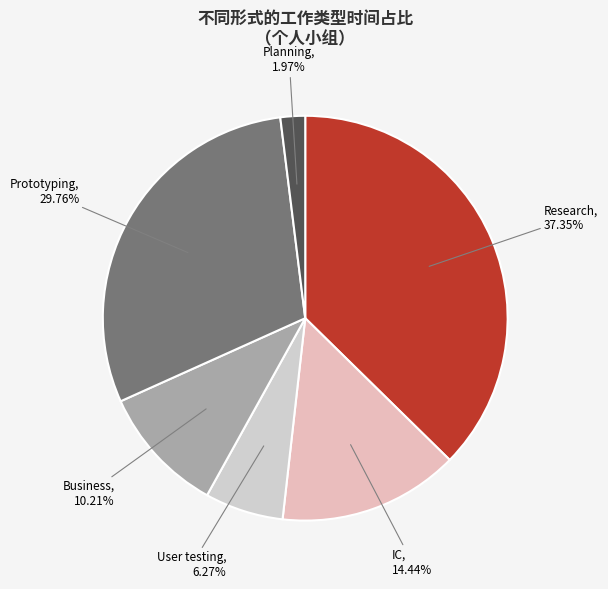

How many slices are in this pie chart?

6